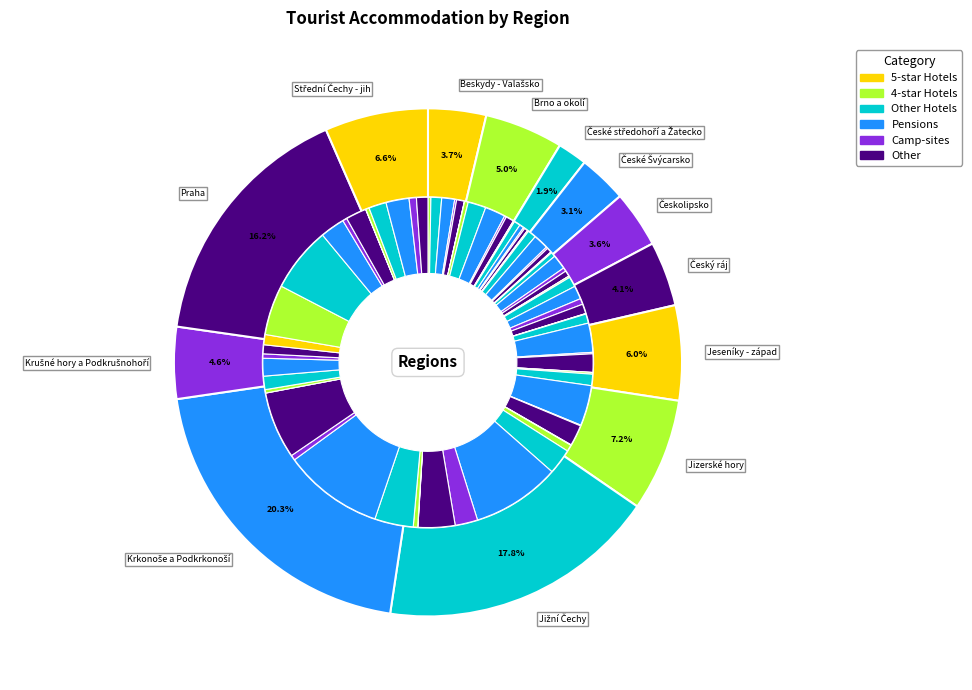

Which slice is the largest?

Krkonoše a Podkrkonoší